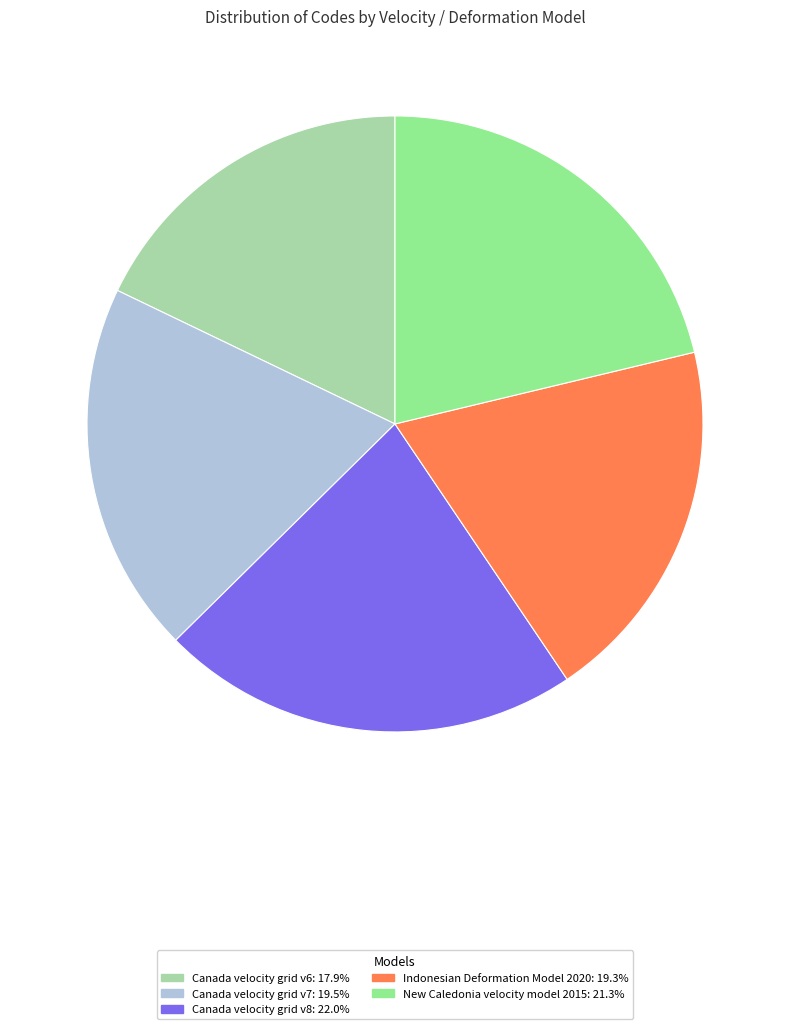

Between Canada velocity grid v8 and Canada velocity grid v7, which is larger?

Canada velocity grid v8